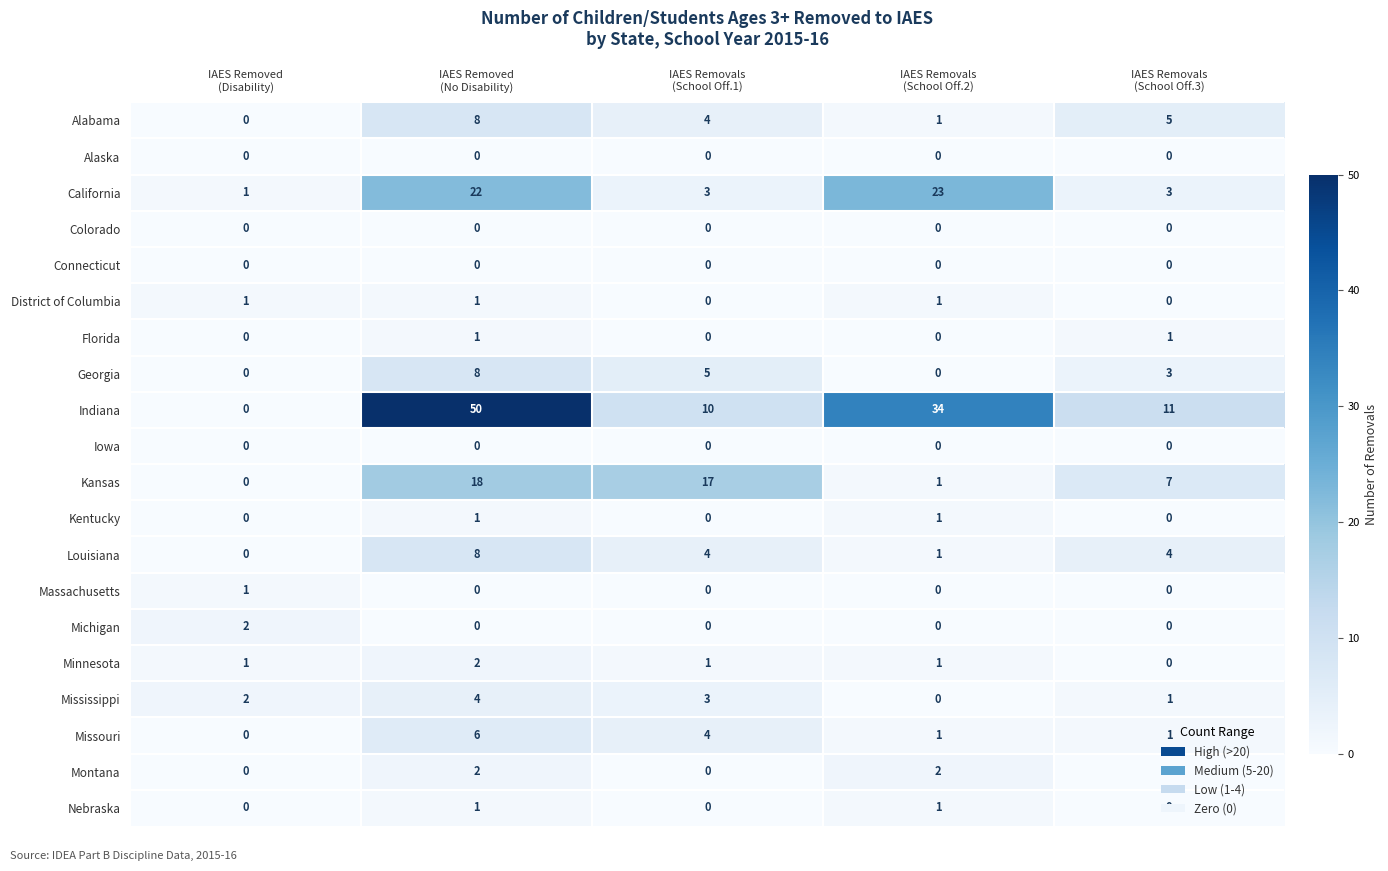

Which series has the largest total across all categories?

Indiana